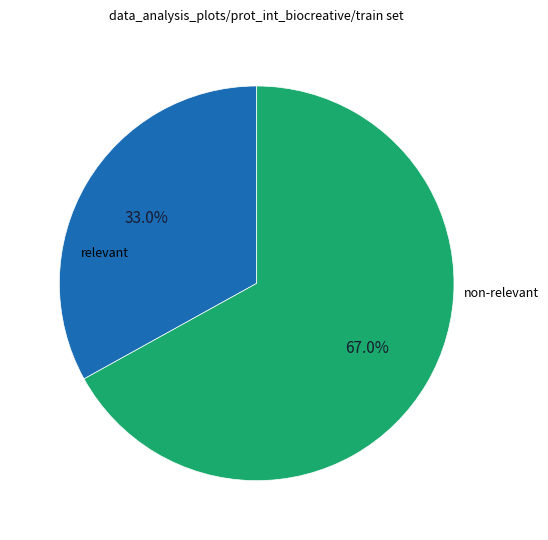

Does any single category account for the majority?

Yes